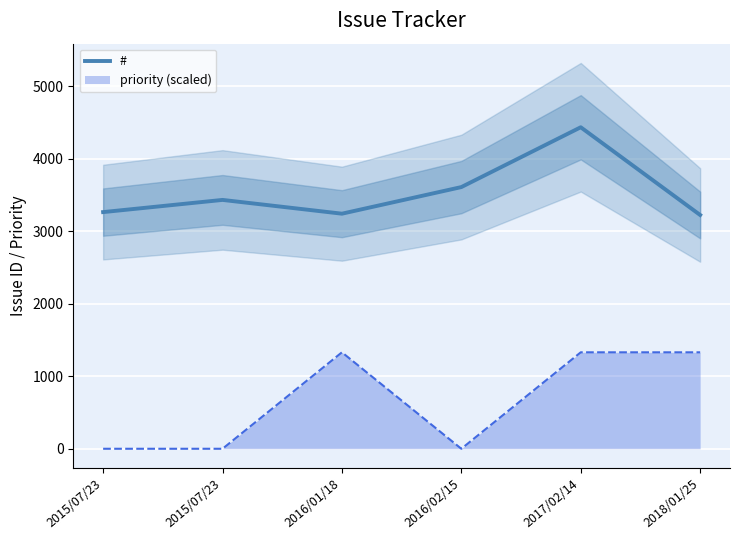

Is it true that the value at 2017/02/14 is 4434?

True